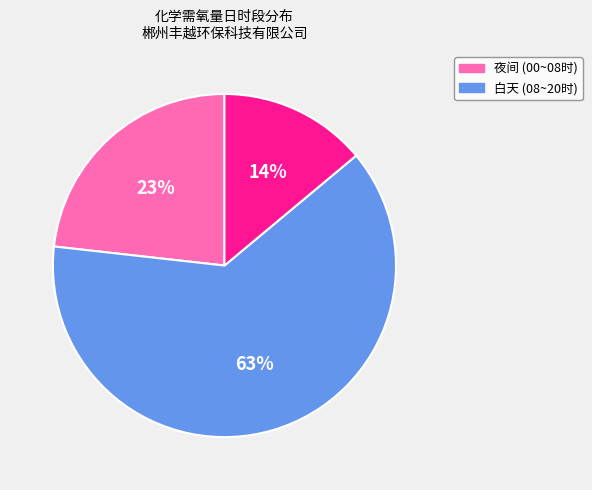

Is there a majority slice in this chart?

Yes